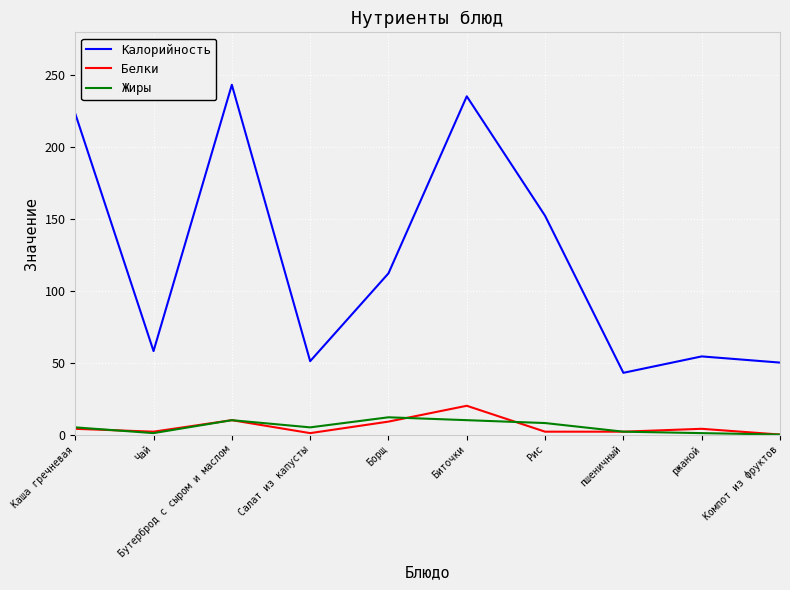

How many lines are shown in the chart?

3